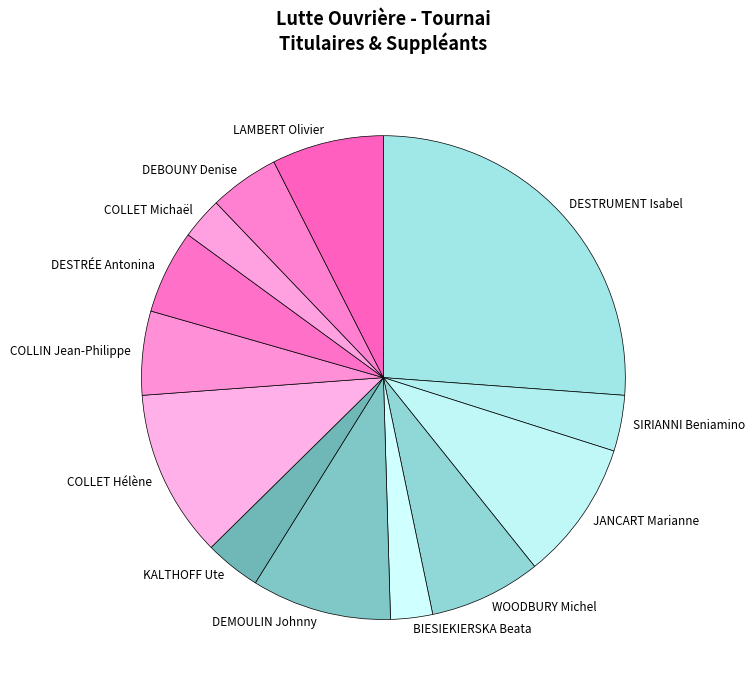

Is there any slice that represents more than half of the pie?

No